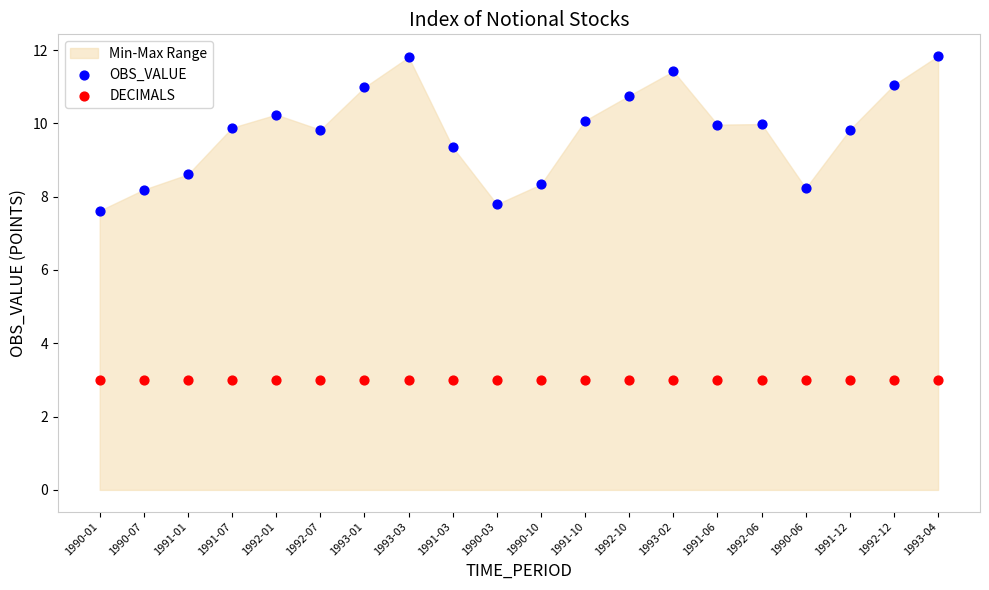

Across all series, what Y value is closest to 7?

7.6